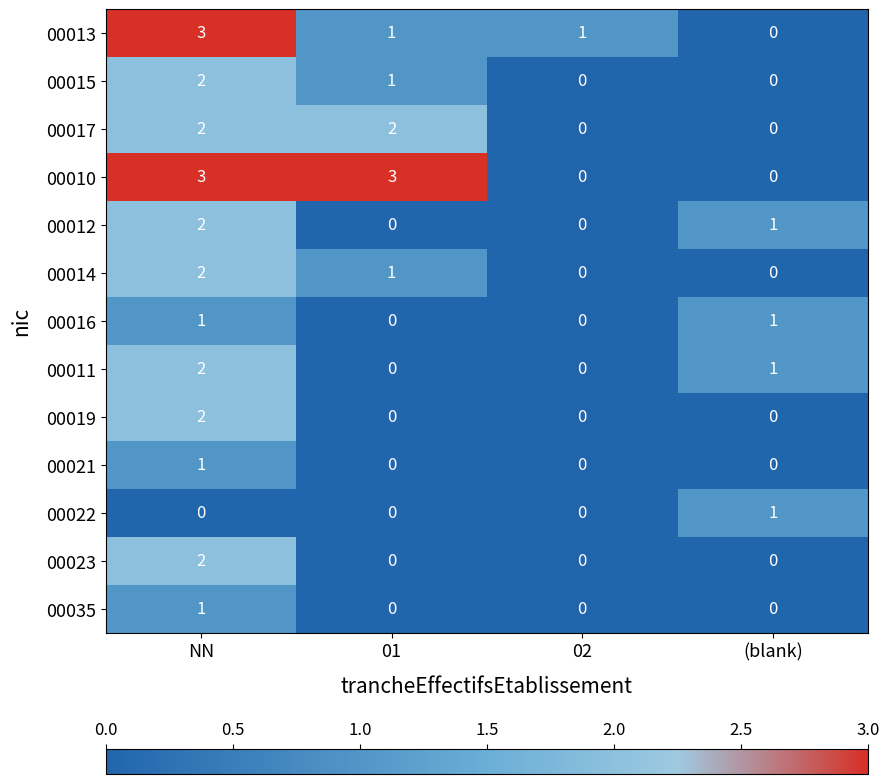

What is the greatest value displayed?

3